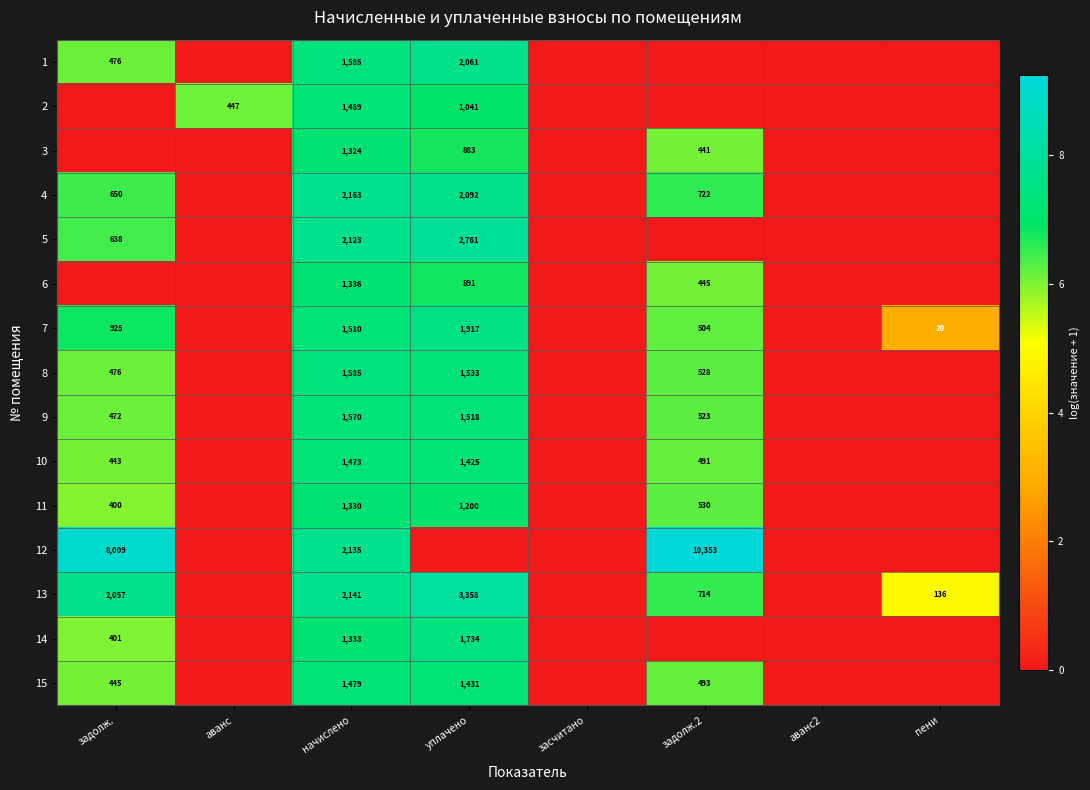

The value of 6 at уплачено is 1500. True or false?

False